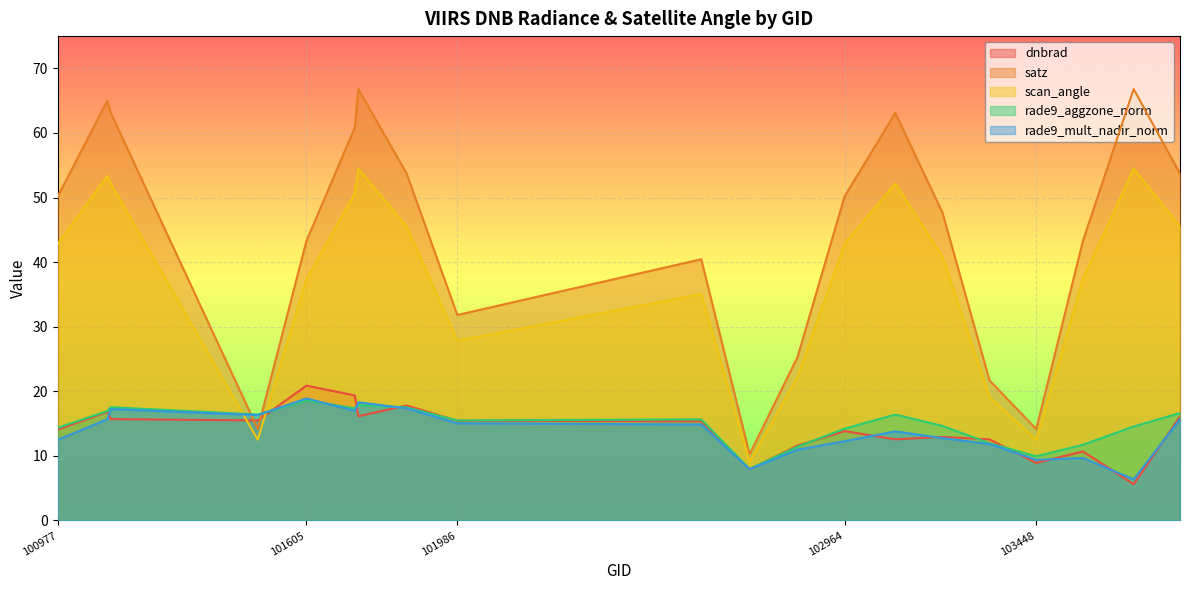

The rade9_mult_nadir_norm series shows 4.8 at 103811. True or false?

False